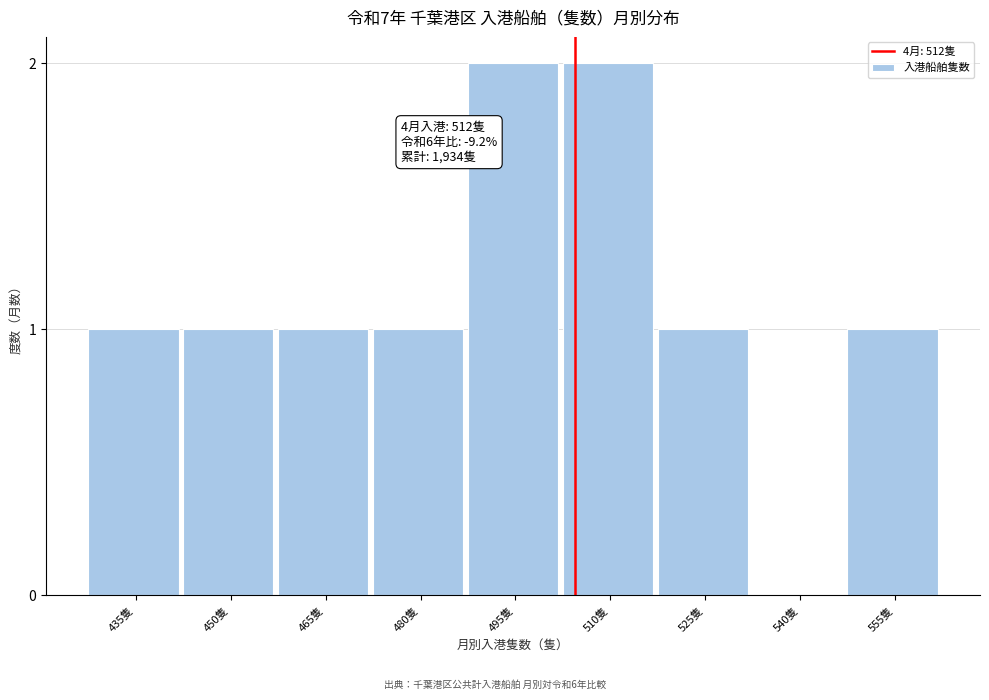

Reading left to right, extract all data points from this chart.

435隻=1	450隻=1	465隻=1	480隻=1	495隻=2	510隻=2	525隻=1	540隻=0	555隻=1